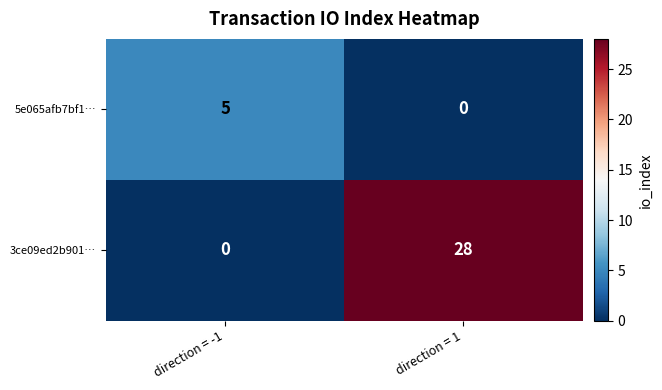

At which category is the sum across all series the highest?

direction = 1